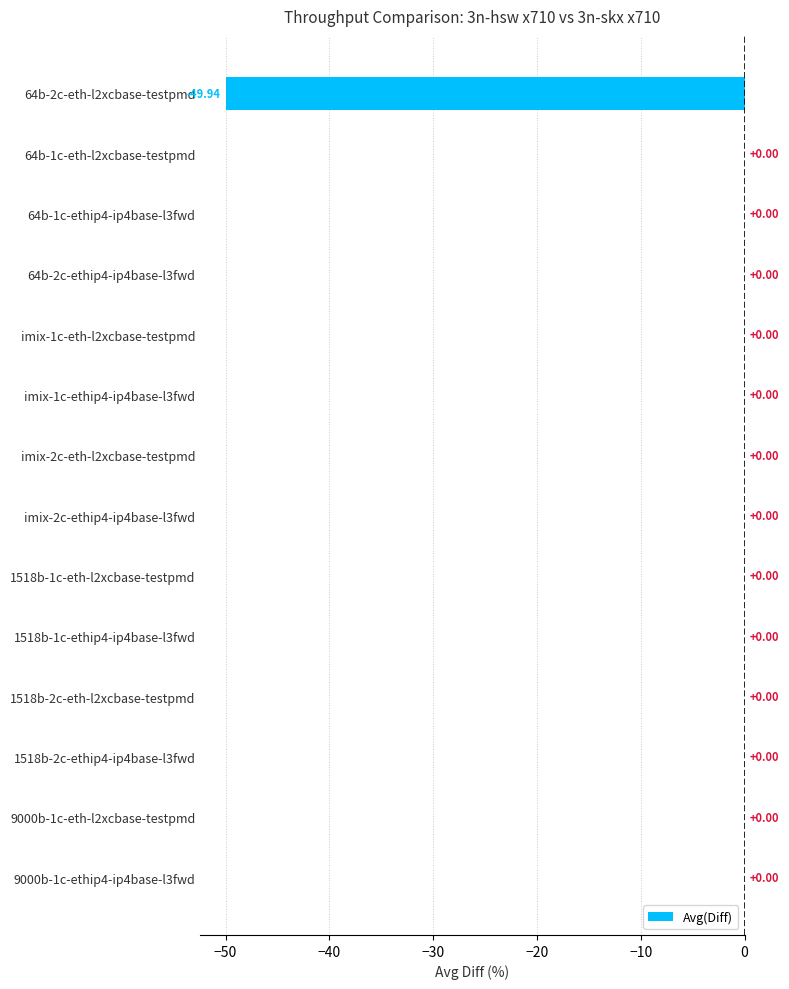

What is the average value?

-3.6